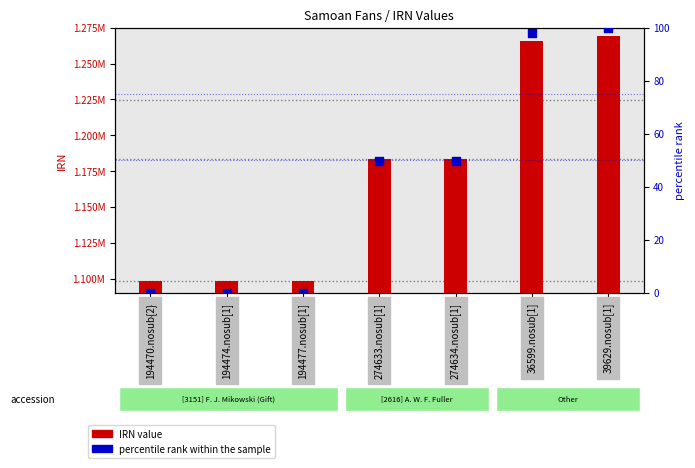

Which series contains the highest Y value?

IRN value